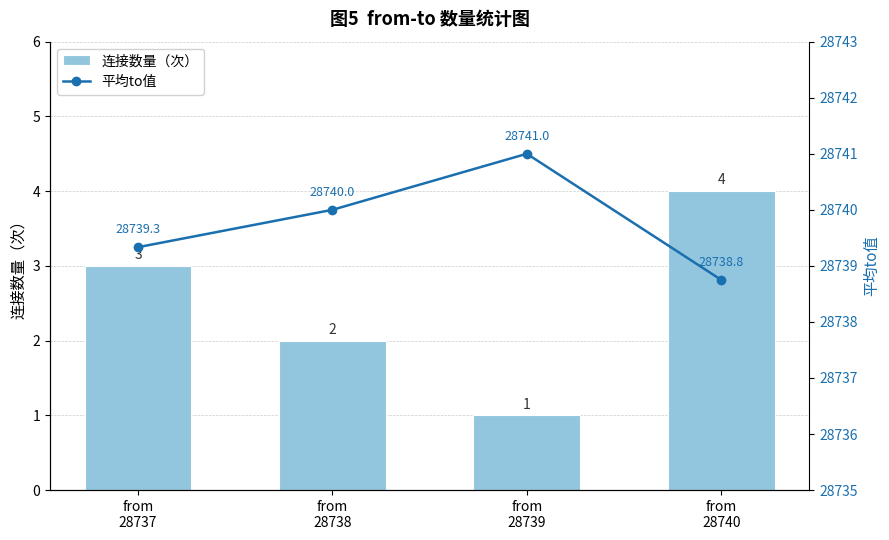

Reading left to right, what are all the values shown in this chart?

连接数量（次）: 3.0	2.0	1.0	4.0
平均to值: 28739.3	28740.0	28741.0	28738.8